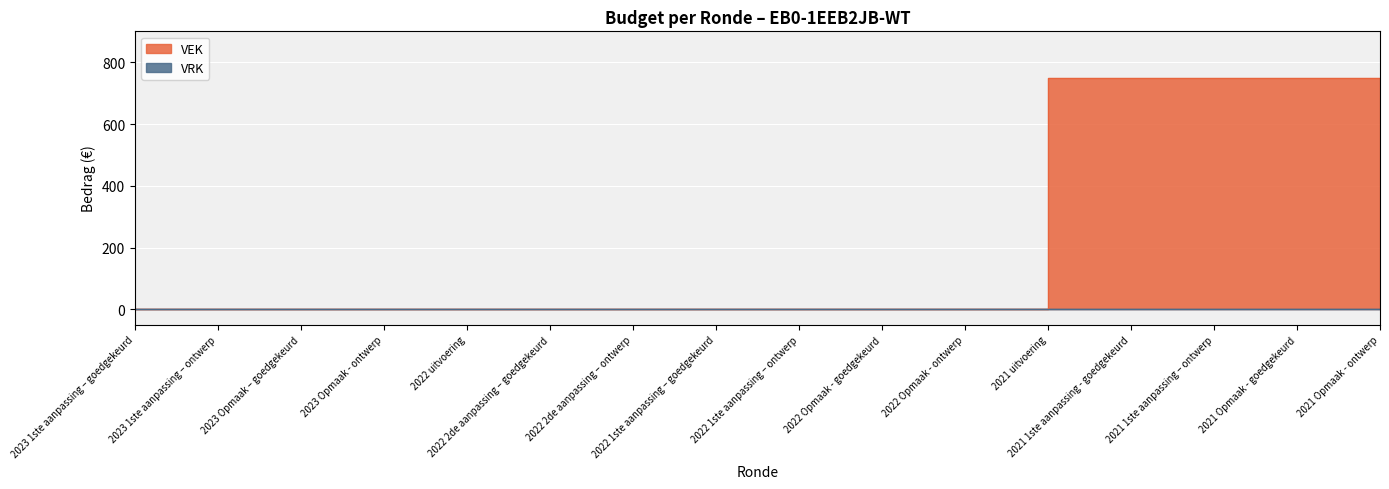

Where is the data nearest to the value 375?

2023 1ste aanpassing – goedgekeurd